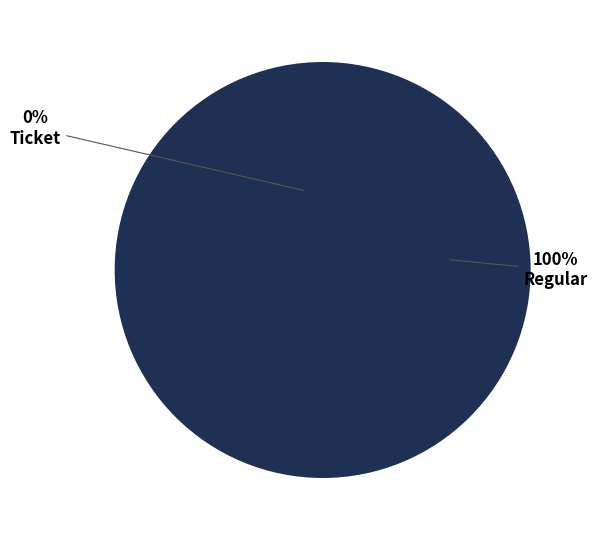

Is it true that Regular is 100% of the pie?

True